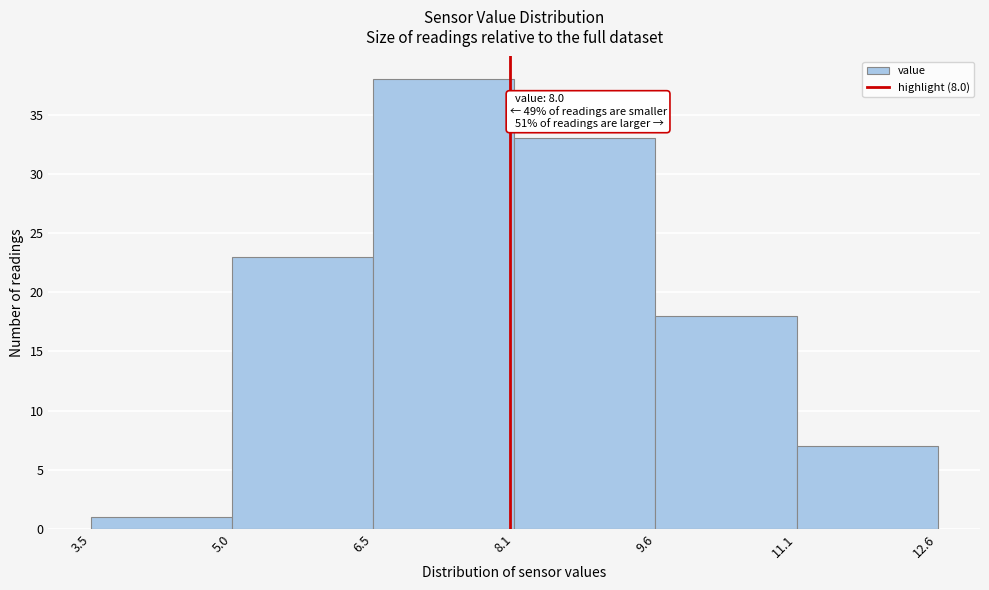

Which range on the x-axis has the tallest bar?

6.5 to 8.1